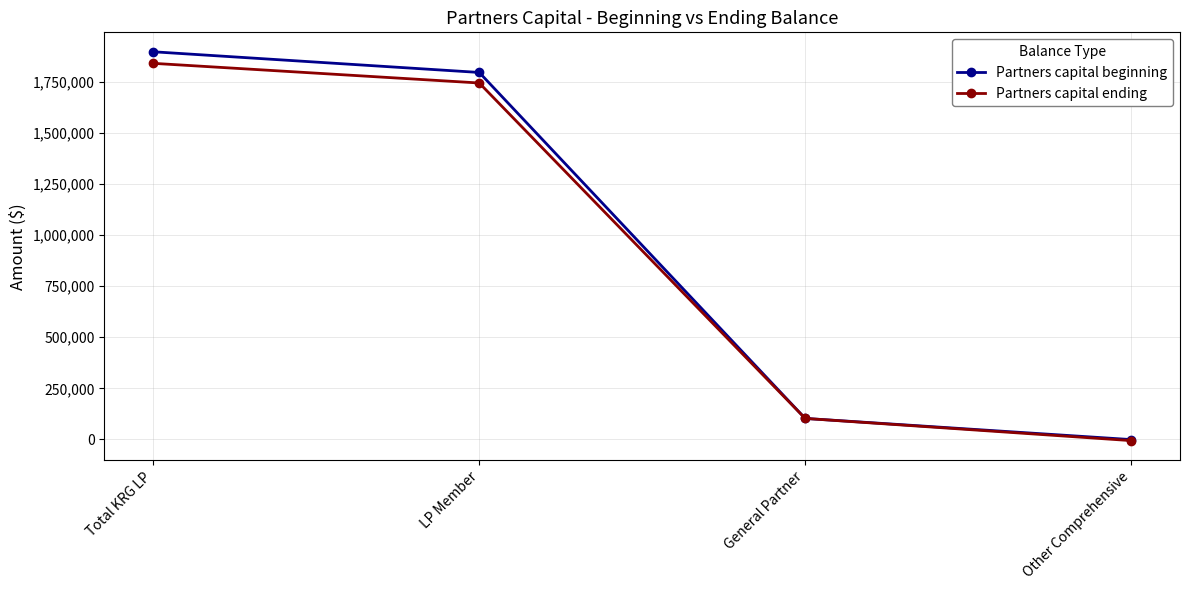

Between Total KRG LP and LP Member, which series saw the biggest shift?

Partners capital beginning